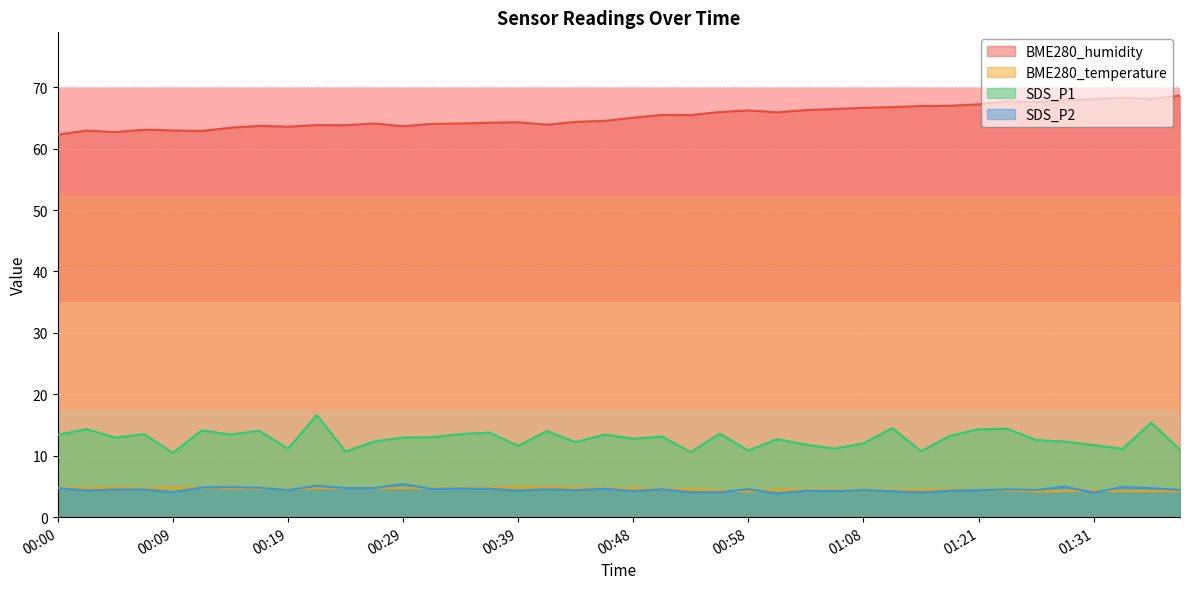

Which series has the largest range (max minus min)?

BME280_humidity